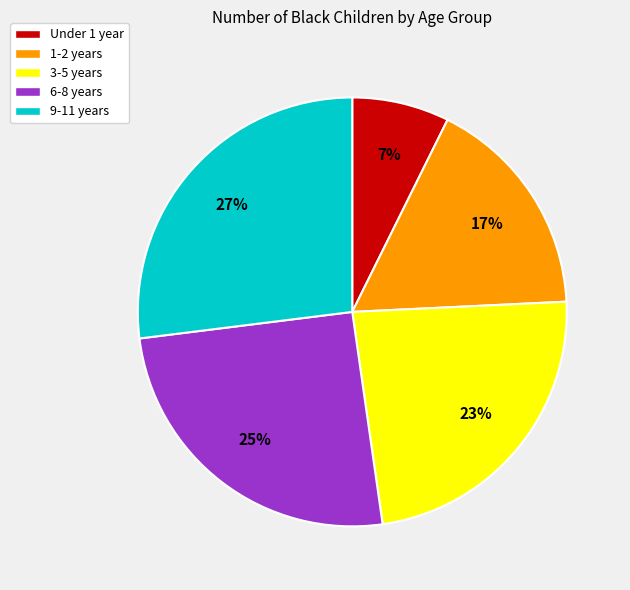

What percentage is the 9-11 years slice, to the nearest percent?

27%